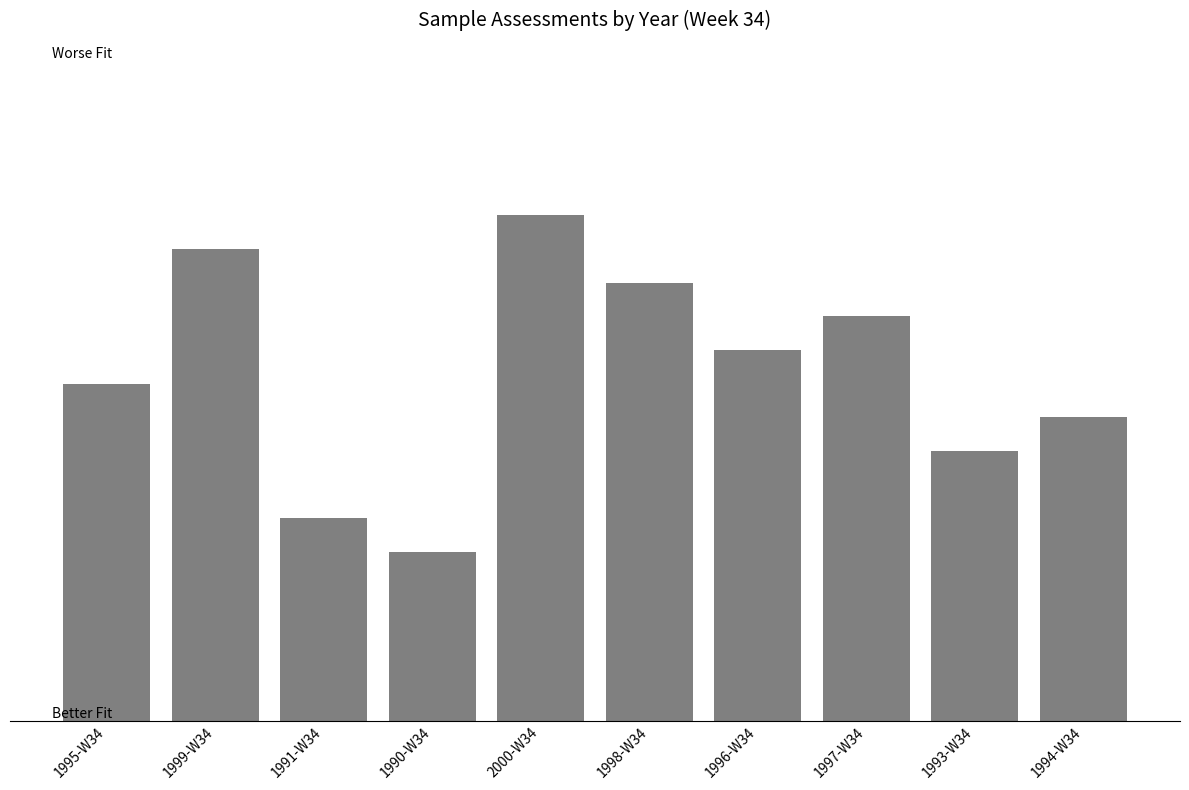

The chart shows a value of 2944 at 1994-W34. True or false?

False